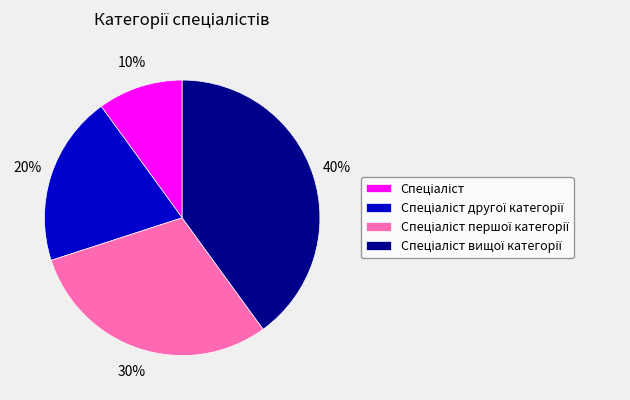

Is there any slice that represents more than half of the pie?

No